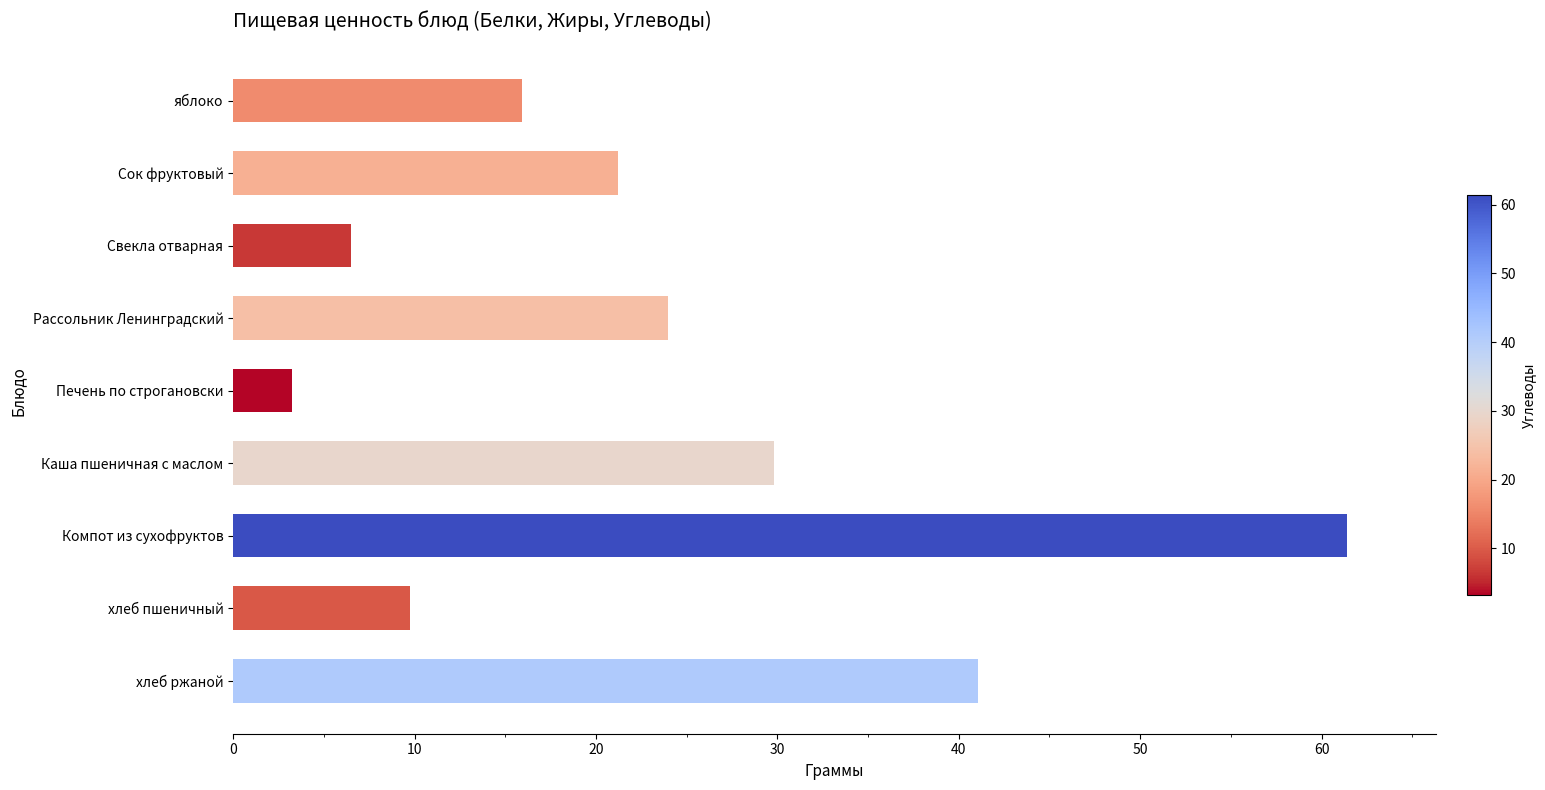

Are the bars grouped side by side (vs. stacked)?

No